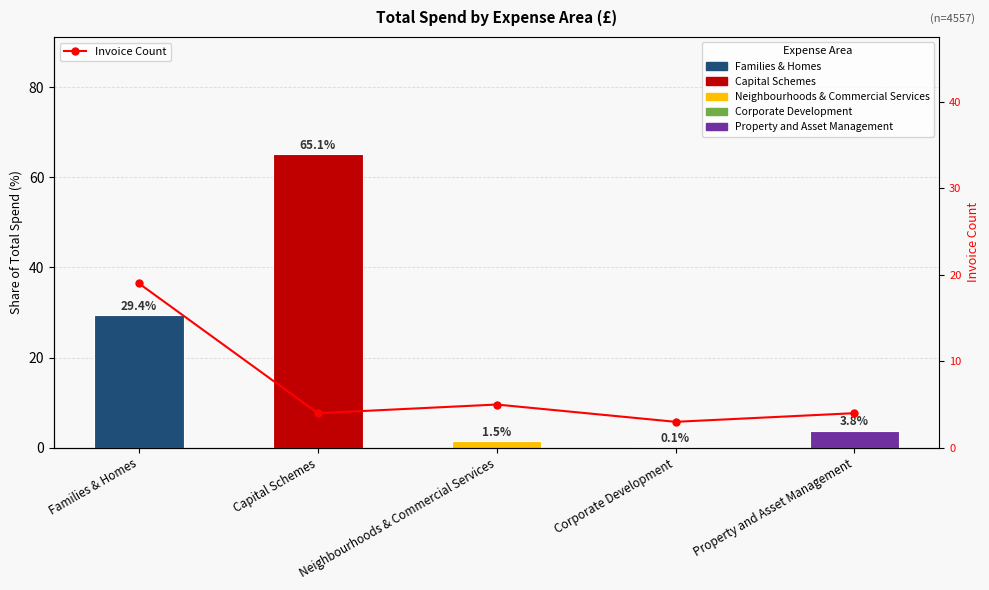

How many data points are less than 4?

1